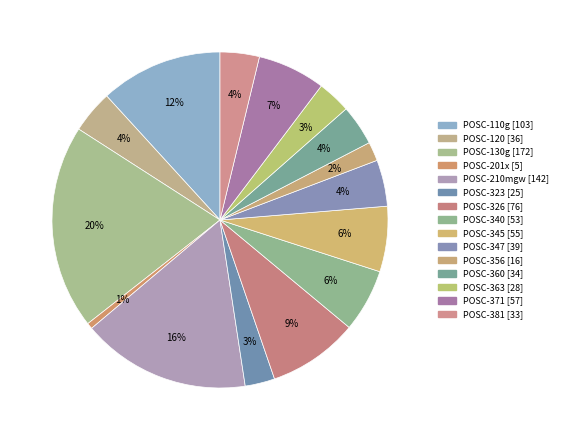

Rank the categories by value from lowest to highest.

POSC-201x, POSC-356, POSC-323, POSC-363, POSC-381, POSC-360, POSC-120, POSC-347, POSC-340, POSC-345, POSC-371, POSC-326, POSC-110g, POSC-210mgw, POSC-130g